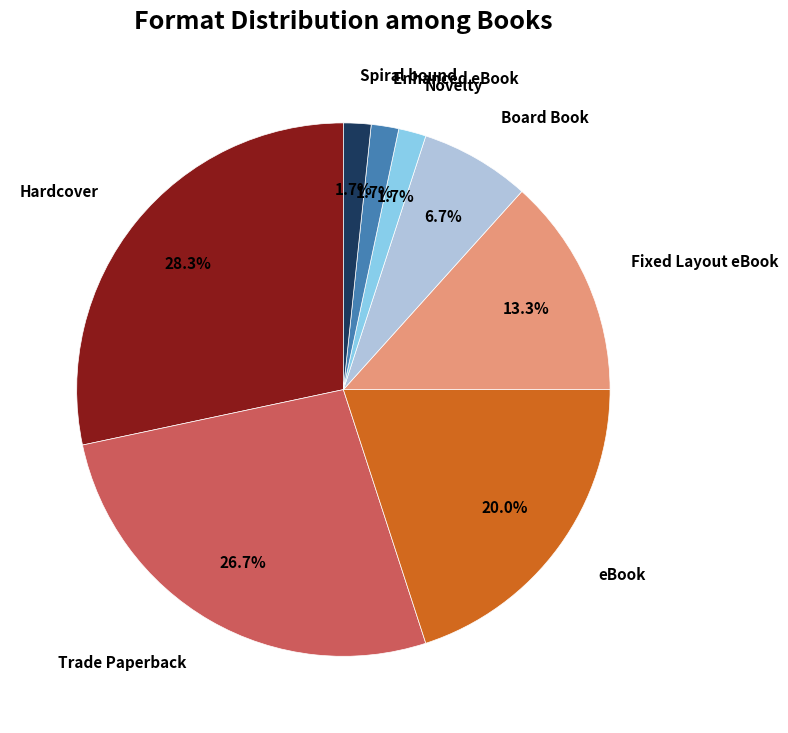

Combined, do Hardcover and Enhanced eBook account for over 50%?

No